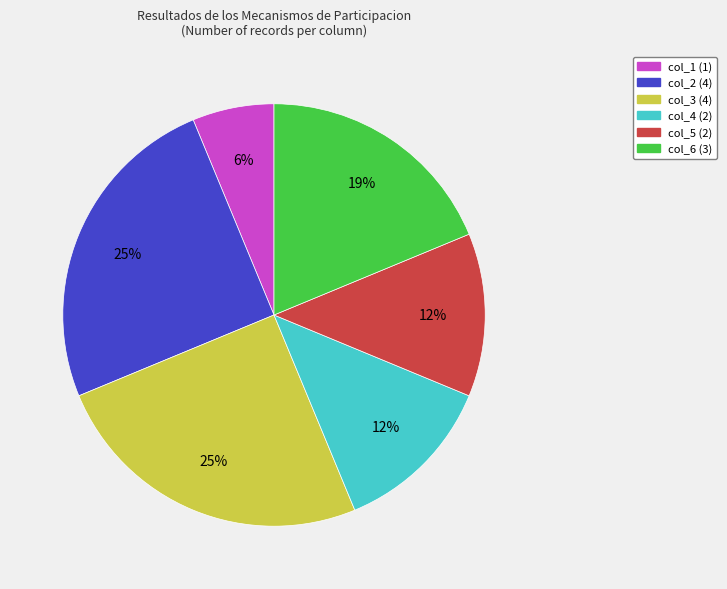

To the nearest percent, what percentage of the pie is col_6?

19%